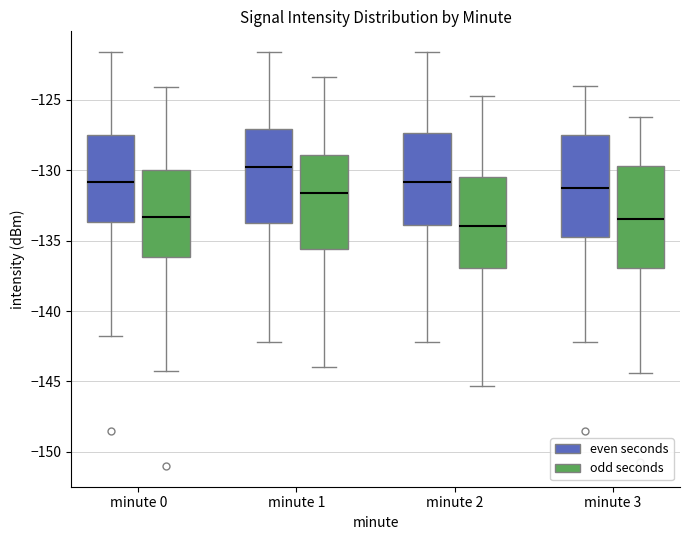

Reading left to right, transcribe this box plot: for each box, give where its median line is, the range the box spans, and where its two whiskers end, as read against the y-axis. The values are not printed on the chart, so give them approximately, as read against the axis.

minute 0 (even seconds): median -131.0, box -133.5 to -127.5, whiskers -142.0 to -121.5
minute 0 (odd seconds): median -133.5, box -136.0 to -130.0, whiskers -144.5 to -124.0
minute 1 (even seconds): median -130.0, box -134.0 to -127.0, whiskers -142.0 to -121.5
minute 1 (odd seconds): median -131.5, box -135.5 to -129.0, whiskers -144.0 to -123.5
minute 2 (even seconds): median -131.0, box -134.0 to -127.5, whiskers -142.0 to -121.5
minute 2 (odd seconds): median -134.0, box -137.0 to -130.5, whiskers -145.5 to -124.5
minute 3 (even seconds): median -131.5, box -134.5 to -127.5, whiskers -142.0 to -124.0
minute 3 (odd seconds): median -133.5, box -137.0 to -129.5, whiskers -144.5 to -126.0